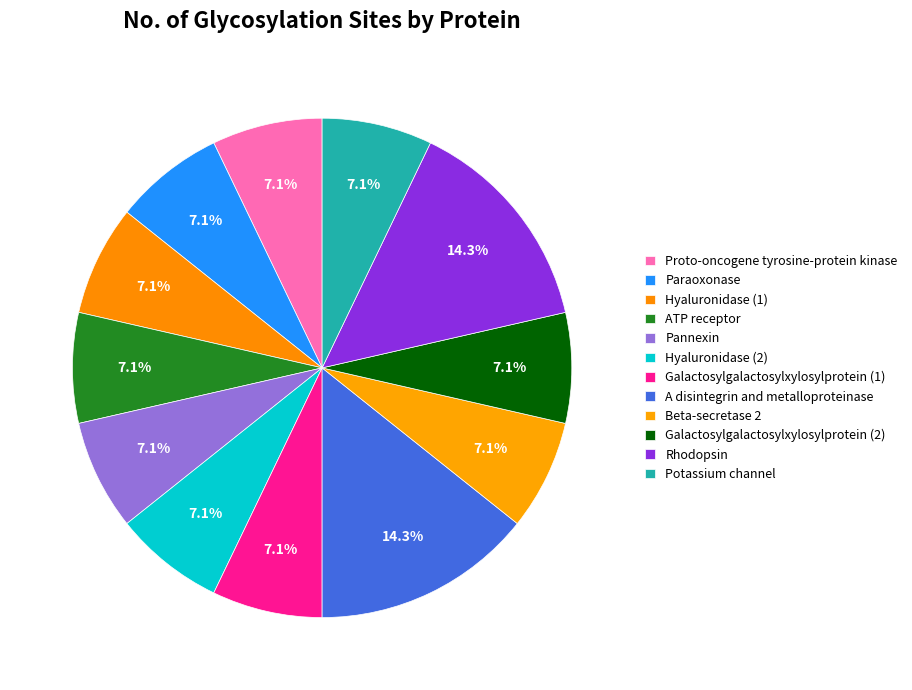

What is the smallest slice in the pie chart?

Proto-oncogene tyrosine-protein kinase